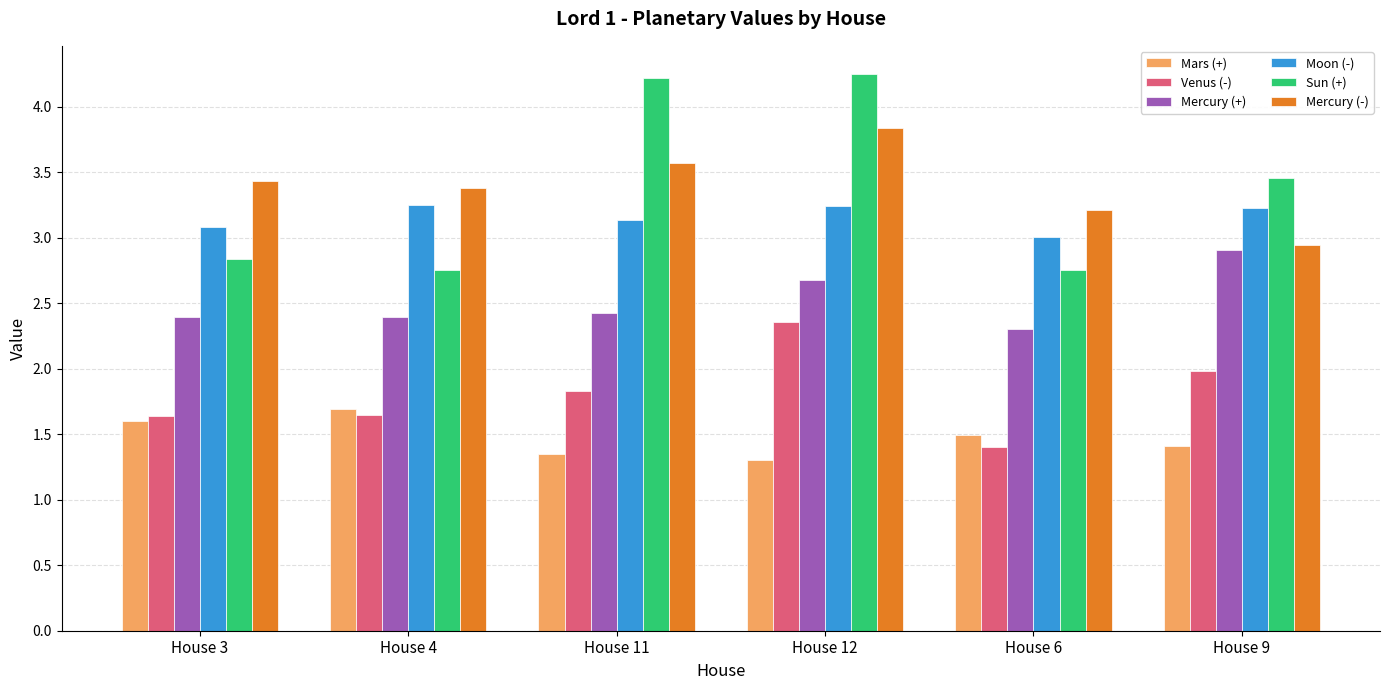

Does the chart contain stacked bars?

No